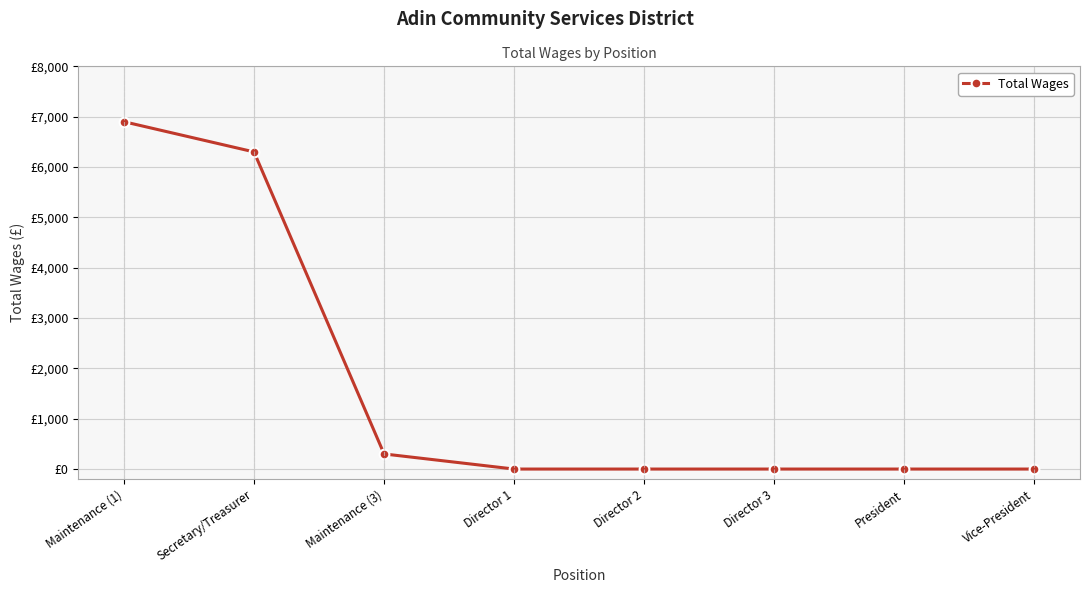

The chart shows a value of 0 at Director 1. True or false?

True